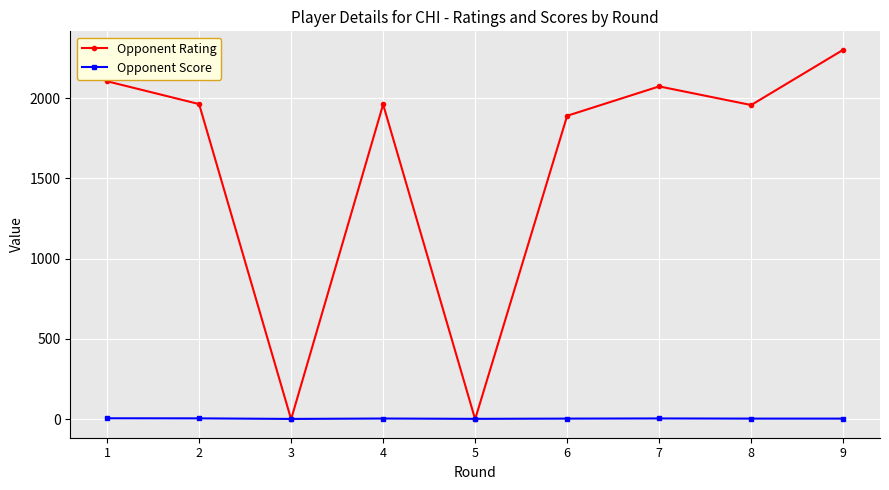

True or false: Opponent Score has more than 0 interior local peaks.

True